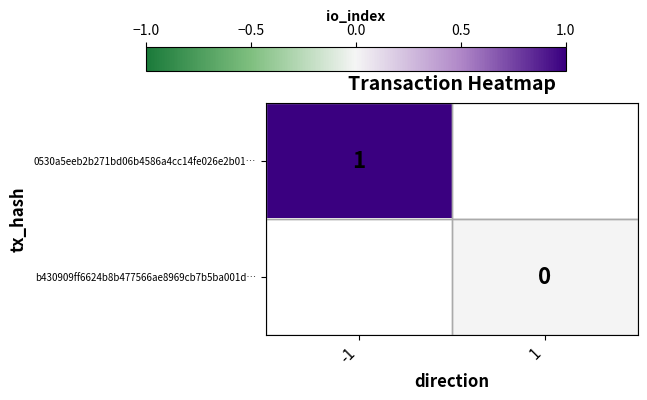

Is the value of b430909ff6624b8b477566ae8969cb7b5ba001d… at 1 greater than the value of 0530a5eeb2b271bd06b4586a4cc14fe026e2b01… at -1?

No